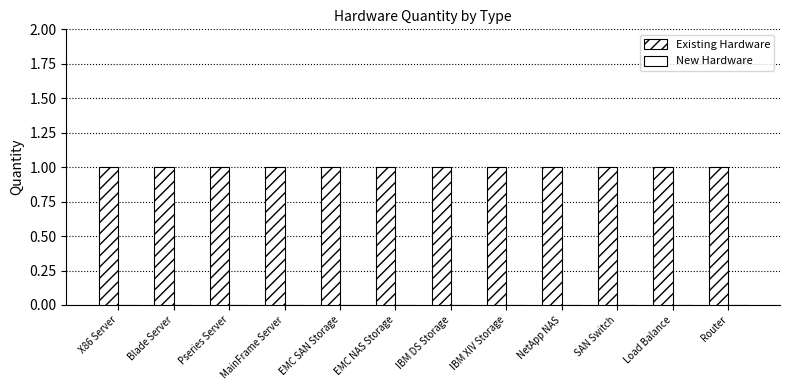

Reading left to right, transcribe all the data shown in this chart.

Existing Hardware: X86 Server=1	Blade Server=1	Pseries Server=1	MainFrame Server=1	EMC SAN Storage=1	EMC NAS Storage=1	IBM DS Storage=1	IBM XIV Storage=1	NetApp NAS=1	SAN Switch=1	Load Balance=1	Router=1
New Hardware: X86 Server=0	Blade Server=0	Pseries Server=0	MainFrame Server=0	EMC SAN Storage=0	EMC NAS Storage=0	IBM DS Storage=0	IBM XIV Storage=0	NetApp NAS=0	SAN Switch=0	Load Balance=0	Router=0